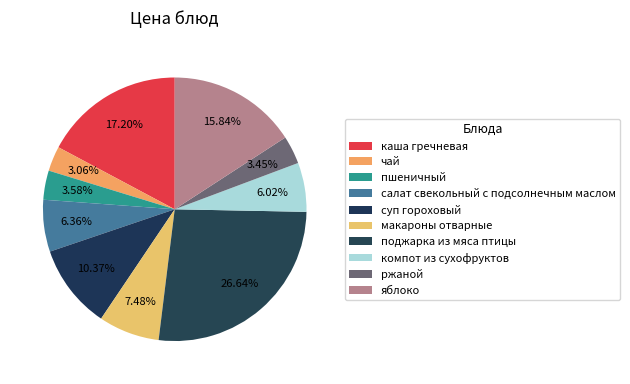

Between чай and пшеничный, which is larger?

пшеничный